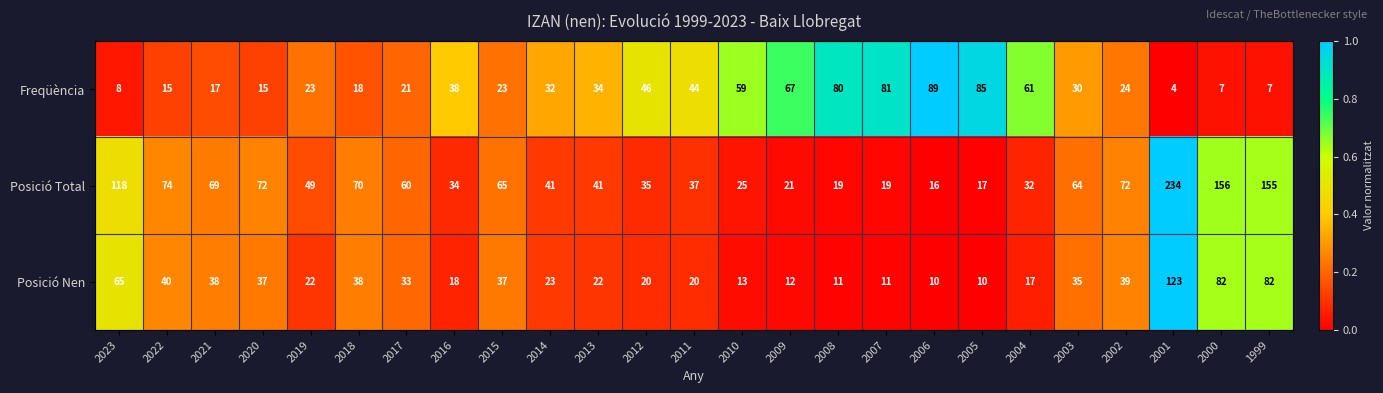

Where is Posició Nen nearest to the value 66?

2023